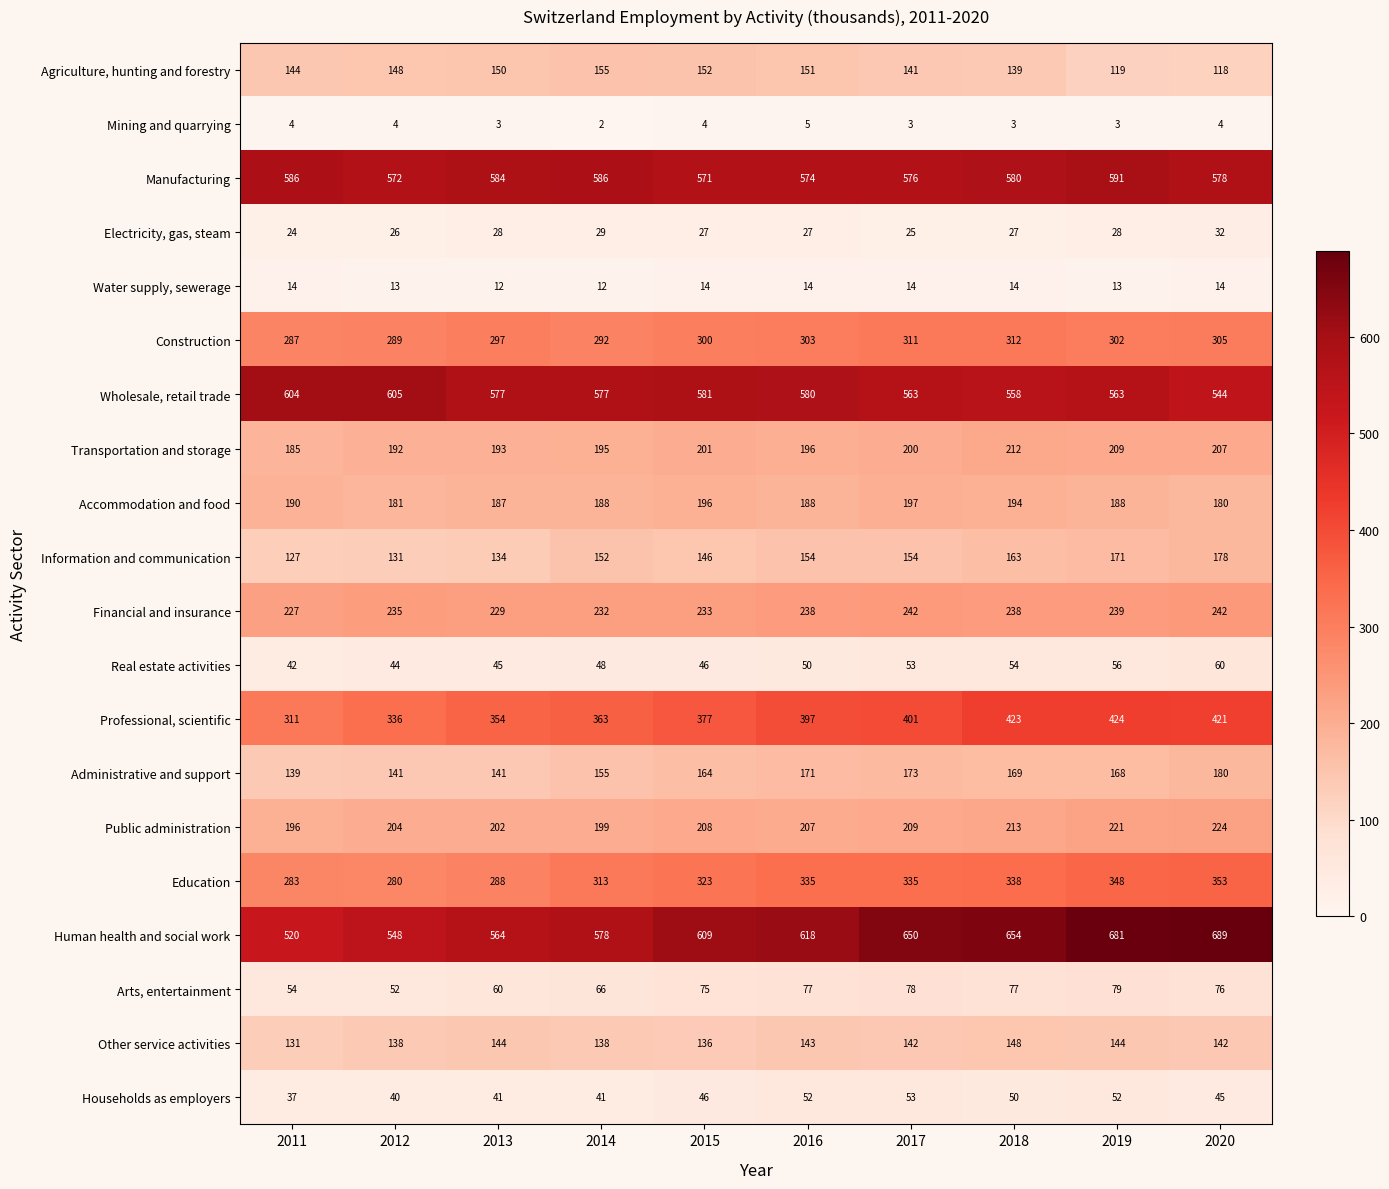

At which category is the sum across all series the highest?

2019